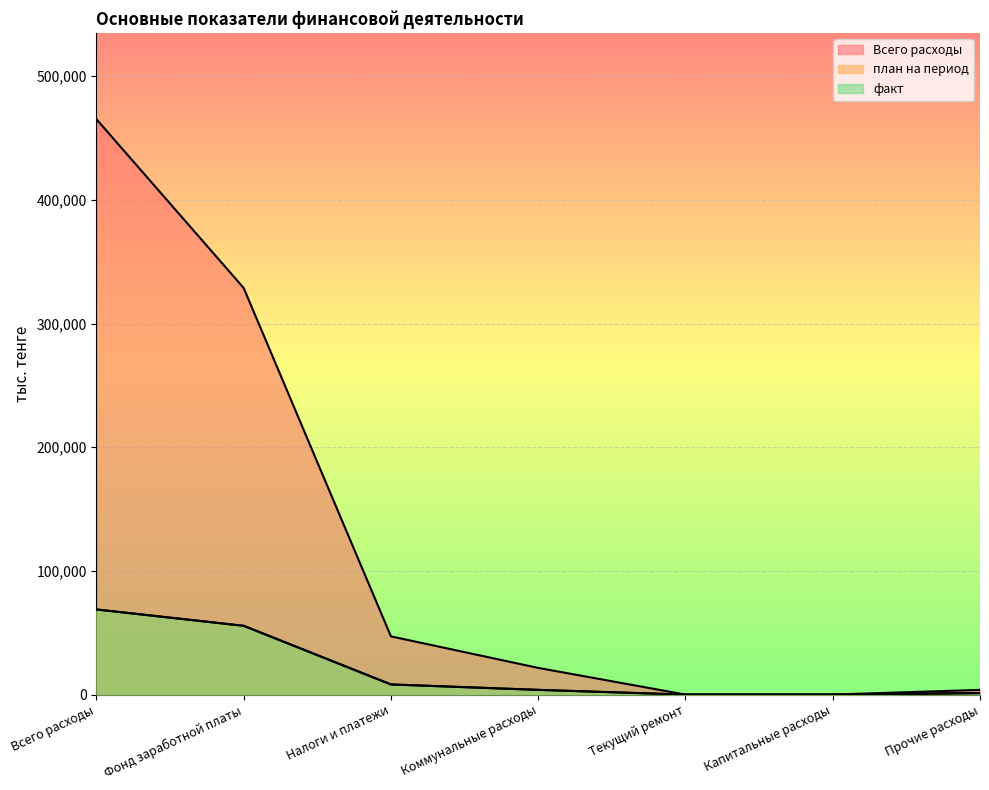

Which label corresponds to the smallest value in the chart?

Текущий ремонт